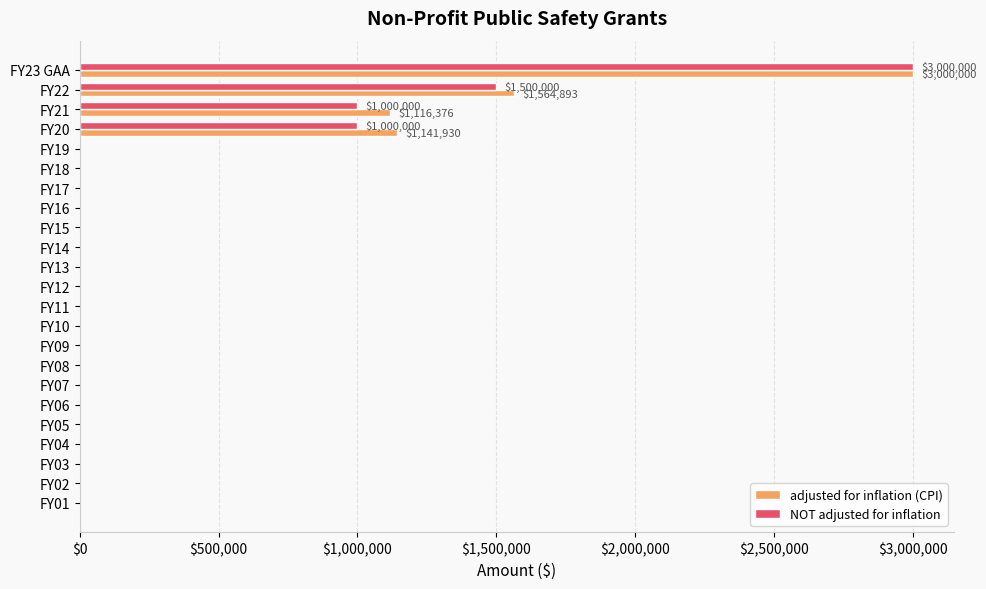

How many categories are shown in the chart?

23